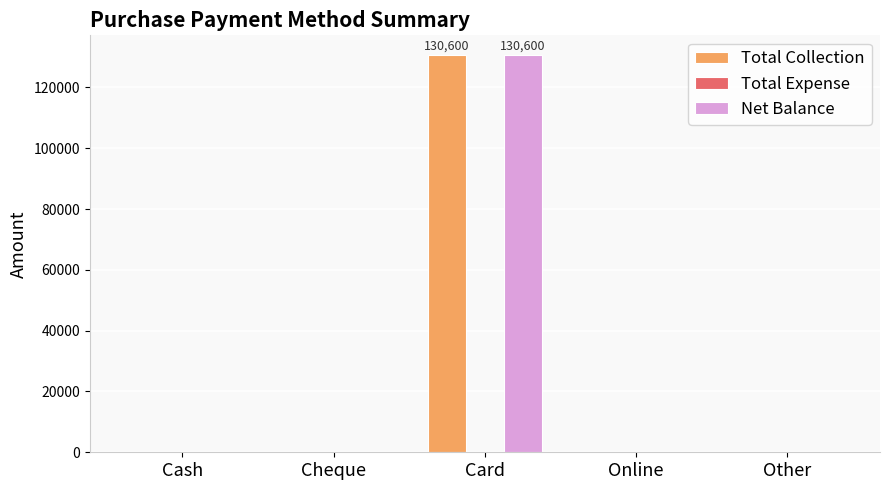

How many groups of bars are there?

5